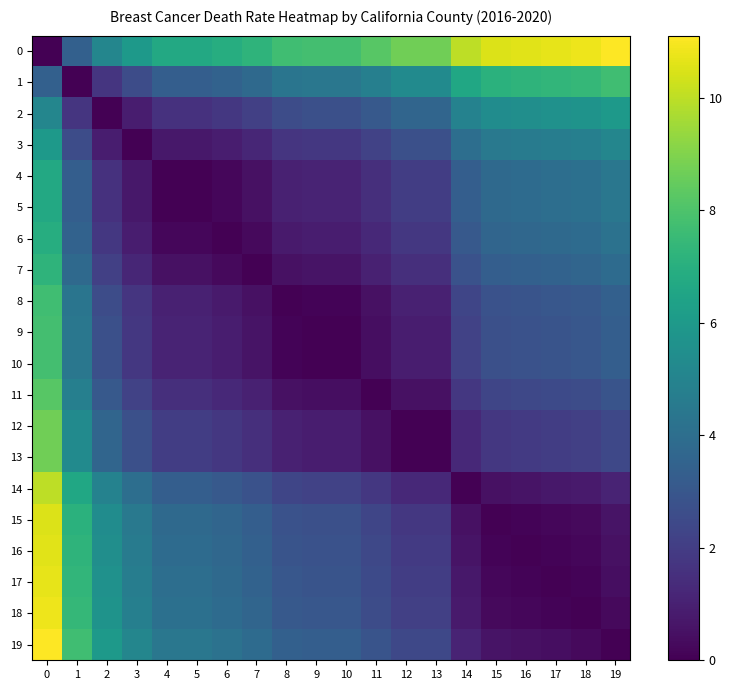

Reading right to left, extract all data points from this chart.

0: 19=11.1	18=10.8	17=10.7	16=10.6	15=10.5	14=10.0	13=8.7	12=8.7	11=8.2	10=7.8	9=7.8	8=7.7	7=7.2	6=6.9	5=6.7	4=6.7	3=6.0	2=5.1	1=3.4	0=0.0
1: 19=7.7	18=7.4	17=7.3	16=7.2	15=7.1	14=6.6	13=5.3	12=5.3	11=4.8	10=4.4	9=4.4	8=4.3	7=3.8	6=3.5	5=3.3	4=3.3	3=2.6	2=1.7	1=0.0	0=3.4
2: 19=6.0	18=5.7	17=5.6	16=5.5	15=5.4	14=4.9	13=3.6	12=3.6	11=3.1	10=2.7	9=2.7	8=2.6	7=2.1	6=1.8	5=1.6	4=1.6	3=0.9	2=0.0	1=1.7	0=5.1
3: 19=5.1	18=4.8	17=4.7	16=4.6	15=4.5	14=4.0	13=2.7	12=2.7	11=2.2	10=1.8	9=1.8	8=1.7	7=1.2	6=0.9	5=0.7	4=0.7	3=0.0	2=0.9	1=2.6	0=6.0
4: 19=4.4	18=4.1	17=4.0	16=3.9	15=3.8	14=3.3	13=2.0	12=2.0	11=1.5	10=1.1	9=1.1	8=1.0	7=0.5	6=0.2	5=0.0	4=0.0	3=0.7	2=1.6	1=3.3	0=6.7
5: 19=4.4	18=4.1	17=4.0	16=3.9	15=3.8	14=3.3	13=2.0	12=2.0	11=1.5	10=1.1	9=1.1	8=1.0	7=0.5	6=0.2	5=0.0	4=0.0	3=0.7	2=1.6	1=3.3	0=6.7
6: 19=4.2	18=3.9	17=3.8	16=3.7	15=3.6	14=3.1	13=1.8	12=1.8	11=1.3	10=0.9	9=0.9	8=0.8	7=0.3	6=0.0	5=0.2	4=0.2	3=0.9	2=1.8	1=3.5	0=6.9
7: 19=3.9	18=3.6	17=3.5	16=3.4	15=3.3	14=2.8	13=1.5	12=1.5	11=1.0	10=0.6	9=0.6	8=0.5	7=0.0	6=0.3	5=0.5	4=0.5	3=1.2	2=2.1	1=3.8	0=7.2
8: 19=3.4	18=3.1	17=3.0	16=2.9	15=2.8	14=2.3	13=1.0	12=1.0	11=0.5	10=0.1	9=0.1	8=0.0	7=0.5	6=0.8	5=1.0	4=1.0	3=1.7	2=2.6	1=4.3	0=7.7
9: 19=3.3	18=3.0	17=2.9	16=2.8	15=2.7	14=2.2	13=0.9	12=0.9	11=0.4	10=0.0	9=0.0	8=0.1	7=0.6	6=0.9	5=1.1	4=1.1	3=1.8	2=2.7	1=4.4	0=7.8
10: 19=3.3	18=3.0	17=2.9	16=2.8	15=2.7	14=2.2	13=0.9	12=0.9	11=0.4	10=0.0	9=0.0	8=0.1	7=0.6	6=0.9	5=1.1	4=1.1	3=1.8	2=2.7	1=4.4	0=7.8
11: 19=2.9	18=2.6	17=2.5	16=2.4	15=2.3	14=1.8	13=0.5	12=0.5	11=0.0	10=0.4	9=0.4	8=0.5	7=1.0	6=1.3	5=1.5	4=1.5	3=2.2	2=3.1	1=4.8	0=8.2
12: 19=2.4	18=2.1	17=2.0	16=1.9	15=1.8	14=1.3	13=0.0	12=0.0	11=0.5	10=0.9	9=0.9	8=1.0	7=1.5	6=1.8	5=2.0	4=2.0	3=2.7	2=3.6	1=5.3	0=8.7
13: 19=2.4	18=2.1	17=2.0	16=1.9	15=1.8	14=1.3	13=0.0	12=0.0	11=0.5	10=0.9	9=0.9	8=1.0	7=1.5	6=1.8	5=2.0	4=2.0	3=2.7	2=3.6	1=5.3	0=8.7
14: 19=1.1	18=0.8	17=0.7	16=0.6	15=0.5	14=0.0	13=1.3	12=1.3	11=1.8	10=2.2	9=2.2	8=2.3	7=2.8	6=3.1	5=3.3	4=3.3	3=4.0	2=4.9	1=6.6	0=10.0
15: 19=0.6	18=0.3	17=0.2	16=0.1	15=0.0	14=0.5	13=1.8	12=1.8	11=2.3	10=2.7	9=2.7	8=2.8	7=3.3	6=3.6	5=3.8	4=3.8	3=4.5	2=5.4	1=7.1	0=10.5
16: 19=0.5	18=0.2	17=0.1	16=0.0	15=0.1	14=0.6	13=1.9	12=1.9	11=2.4	10=2.8	9=2.8	8=2.9	7=3.4	6=3.7	5=3.9	4=3.9	3=4.6	2=5.5	1=7.2	0=10.6
17: 19=0.4	18=0.1	17=0.0	16=0.1	15=0.2	14=0.7	13=2.0	12=2.0	11=2.5	10=2.9	9=2.9	8=3.0	7=3.5	6=3.8	5=4.0	4=4.0	3=4.7	2=5.6	1=7.3	0=10.7
18: 19=0.3	18=0.0	17=0.1	16=0.2	15=0.3	14=0.8	13=2.1	12=2.1	11=2.6	10=3.0	9=3.0	8=3.1	7=3.6	6=3.9	5=4.1	4=4.1	3=4.8	2=5.7	1=7.4	0=10.8
19: 19=0.0	18=0.3	17=0.4	16=0.5	15=0.6	14=1.1	13=2.4	12=2.4	11=2.9	10=3.3	9=3.3	8=3.4	7=3.9	6=4.2	5=4.4	4=4.4	3=5.1	2=6.0	1=7.7	0=11.1